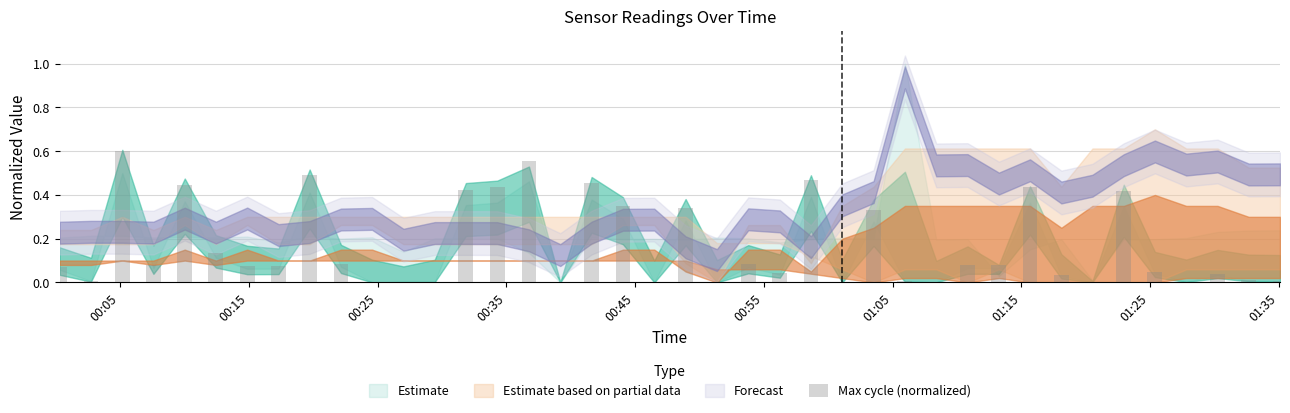

What is the average value?

0.2